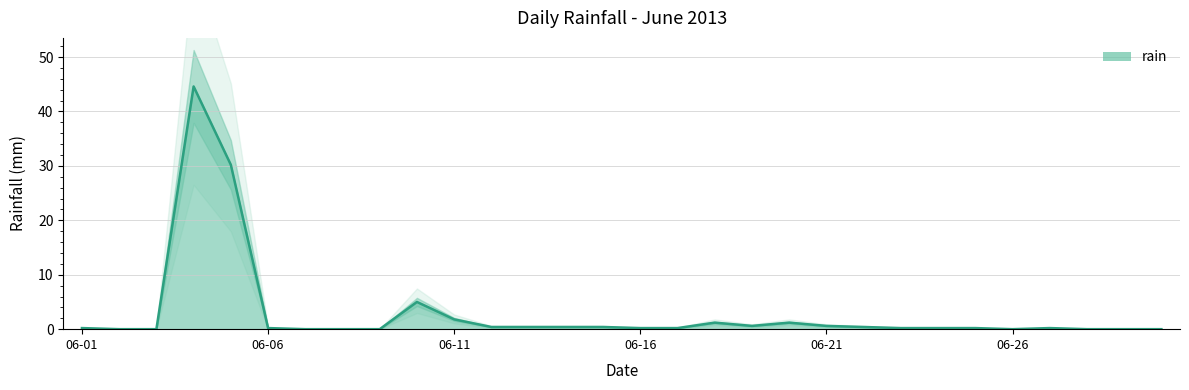

How many interior local valleys (lower than both neighbors) does the data have?

2